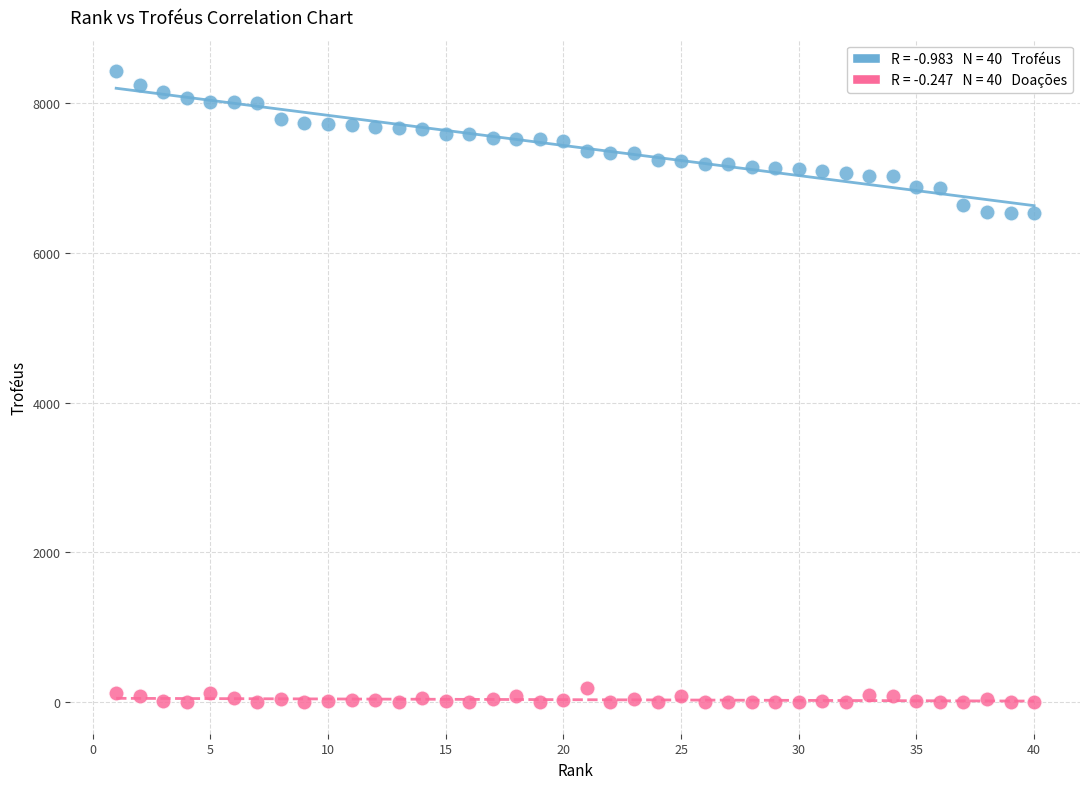

Across all data points, what is the range of X values (max minus min)?

39